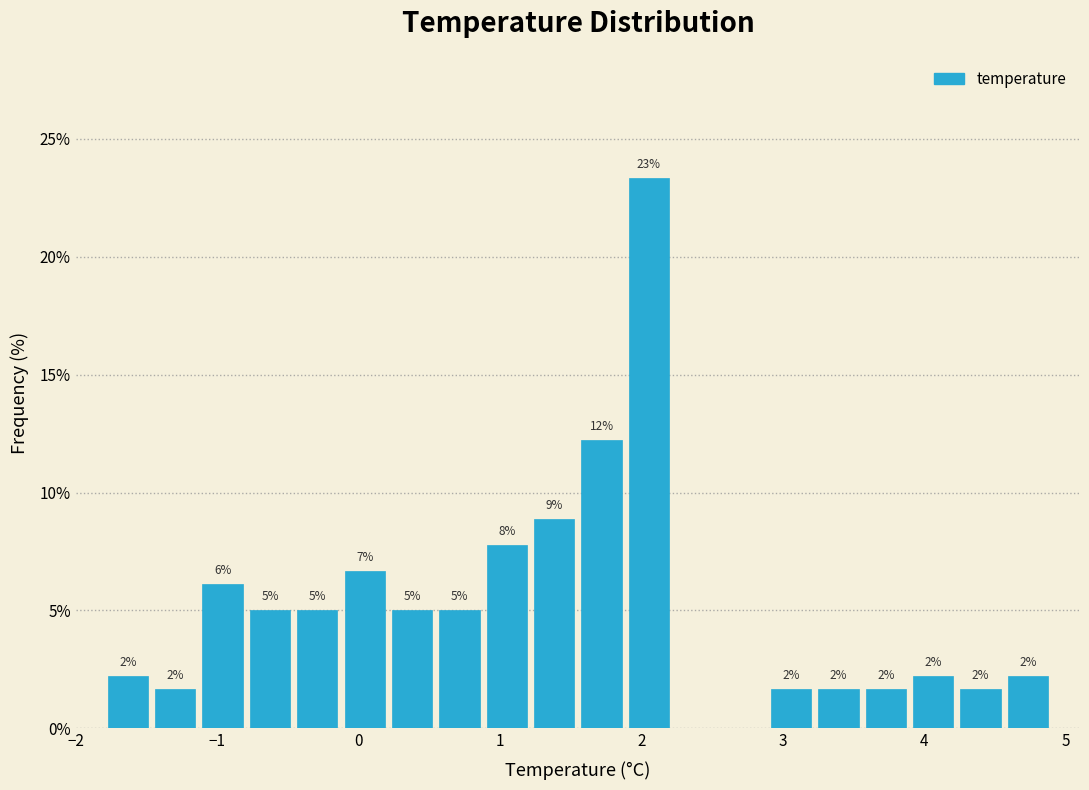

Read against the x-axis, roughly where is the centre of the tallest bar?

2.1